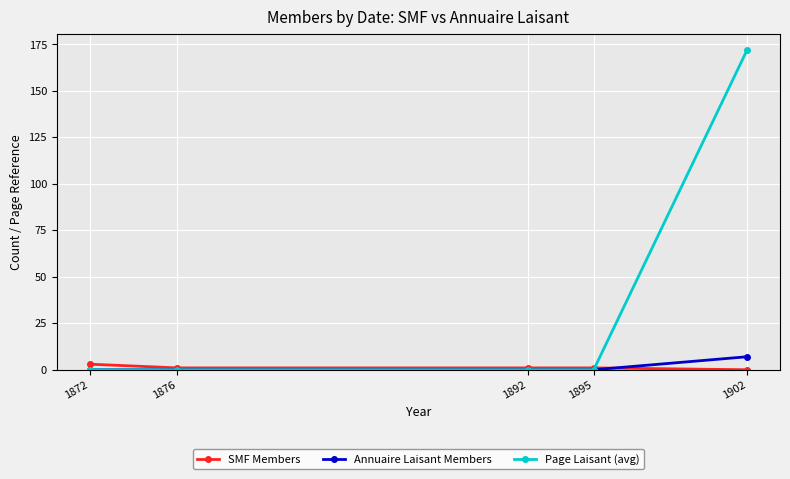

At which label does SMF Members first exceed 1?

1872